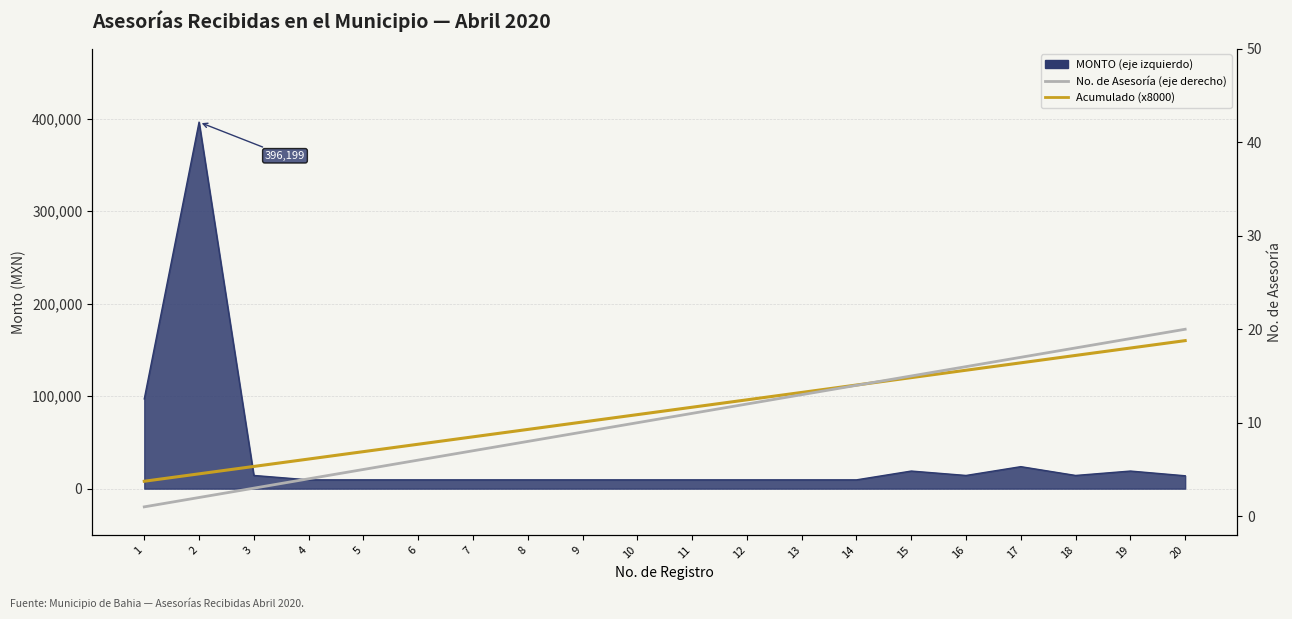

Does the chart have visible grid lines?

Yes